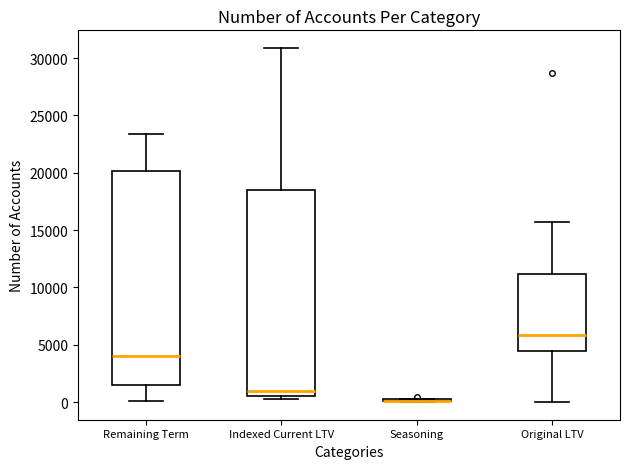

Reading left to right, transcribe this box plot: for each box, give where its median line is, the range the box spans, and where its two whiskers end, as read against the y-axis. The values are not printed on the chart, so give them approximately, as read against the axis.

Remaining Term: median 4000, box 1500 to 20000, whiskers 0 to 23500
Indexed Current LTV: median 1000, box 500 to 18500, whiskers 0 to 31000
Seasoning: box collapsed to a line at 0, whiskers 0 to 500
Original LTV: median 6000, box 4500 to 11000, whiskers 0 to 15500